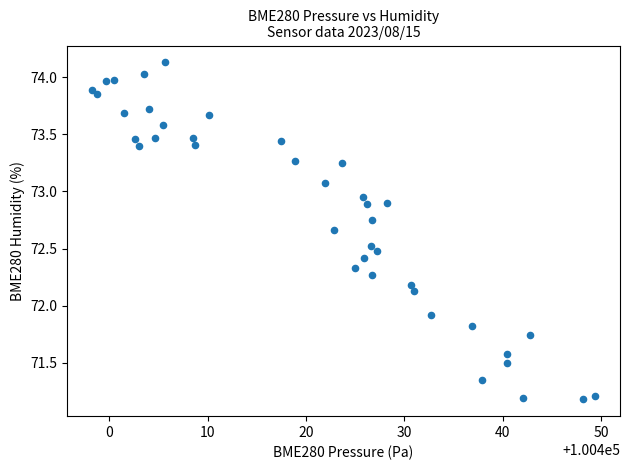

What Y value in the scatter plot is closest to 72?

71.9